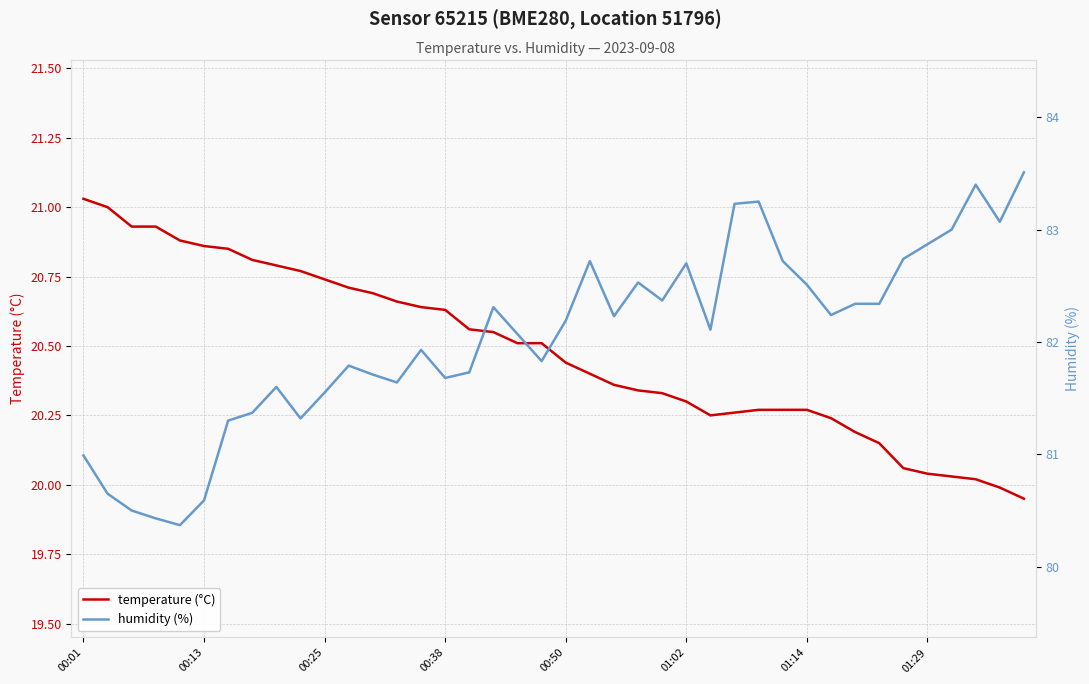

Is it true that humidity (%) equals 36.9 at 28?

False